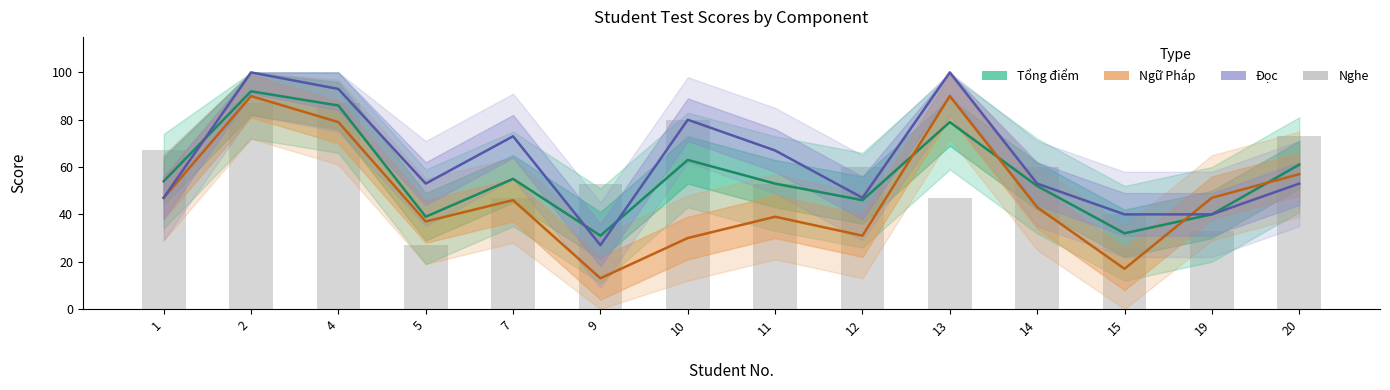

How many data points in Nghe are less than 60?

7